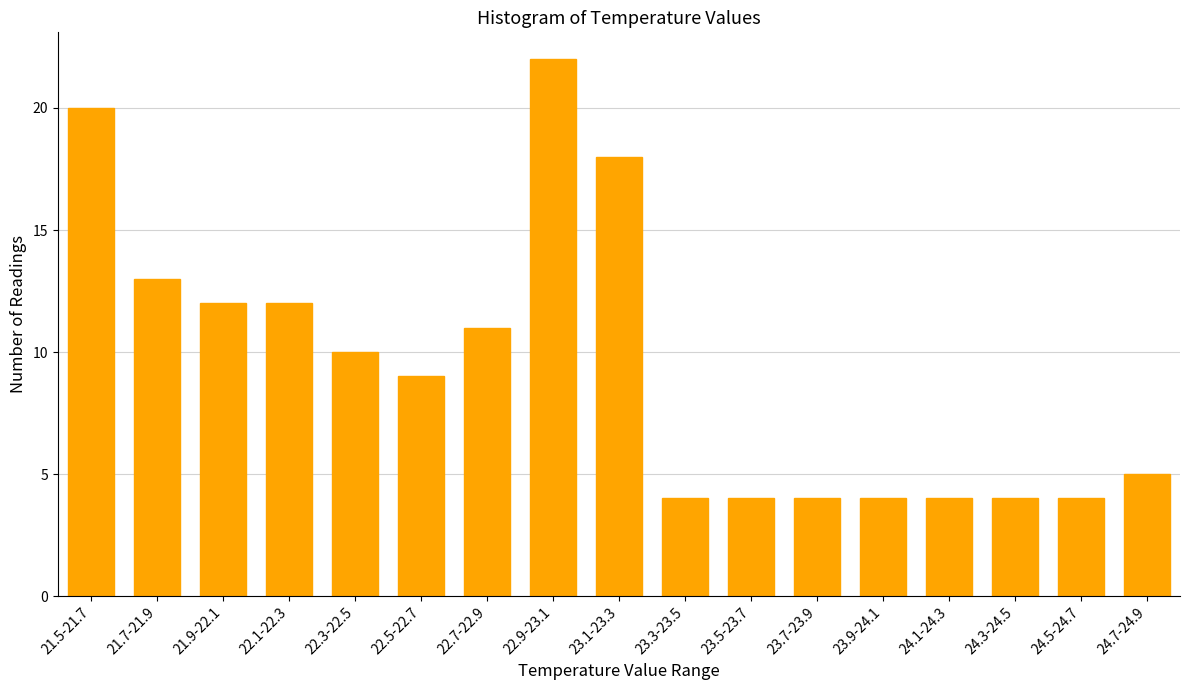

Reading right to left, list all the values displayed in this chart.

5	4	4	4	4	4	4	4	18	22	11	9	10	12	12	13	20